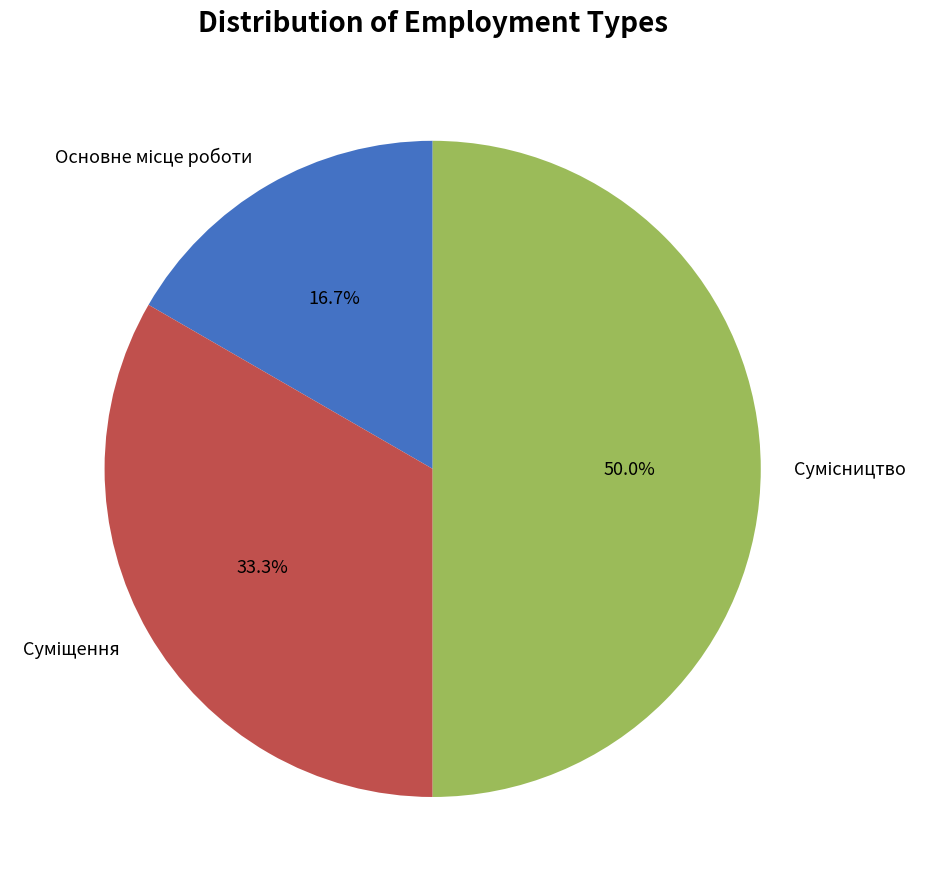

Is there a majority slice in this chart?

No